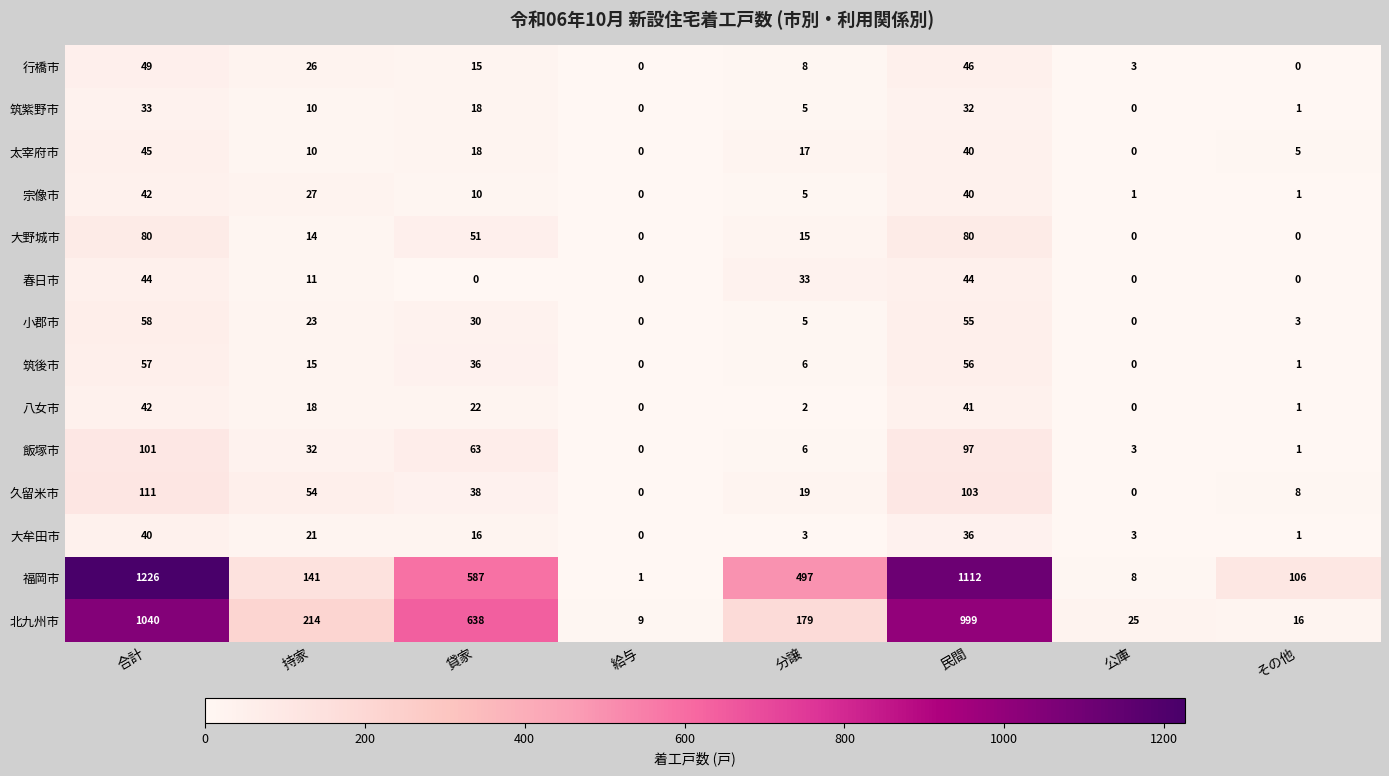

True or false: 大牟田市 has a value of 36 at 民間.

True